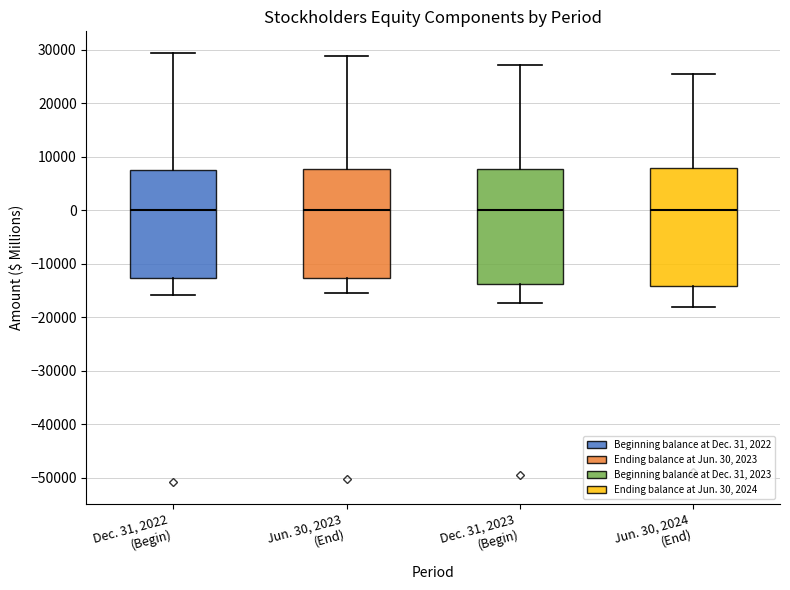

Reading left to right, read every box against the y-axis: the position of its median line, the range the box covers, and the ends of its whiskers. The values are not printed on the chart, so give them approximately, as read against the axis.

Dec. 31, 2022 (Begin): median 0, box -13000 to 8000, whiskers -16000 to 29000
Jun. 30, 2023 (End): median 0, box -13000 to 8000, whiskers -15000 to 29000
Dec. 31, 2023 (Begin): median 0, box -14000 to 8000, whiskers -17000 to 27000
Jun. 30, 2024 (End): median 0, box -14000 to 8000, whiskers -18000 to 25000